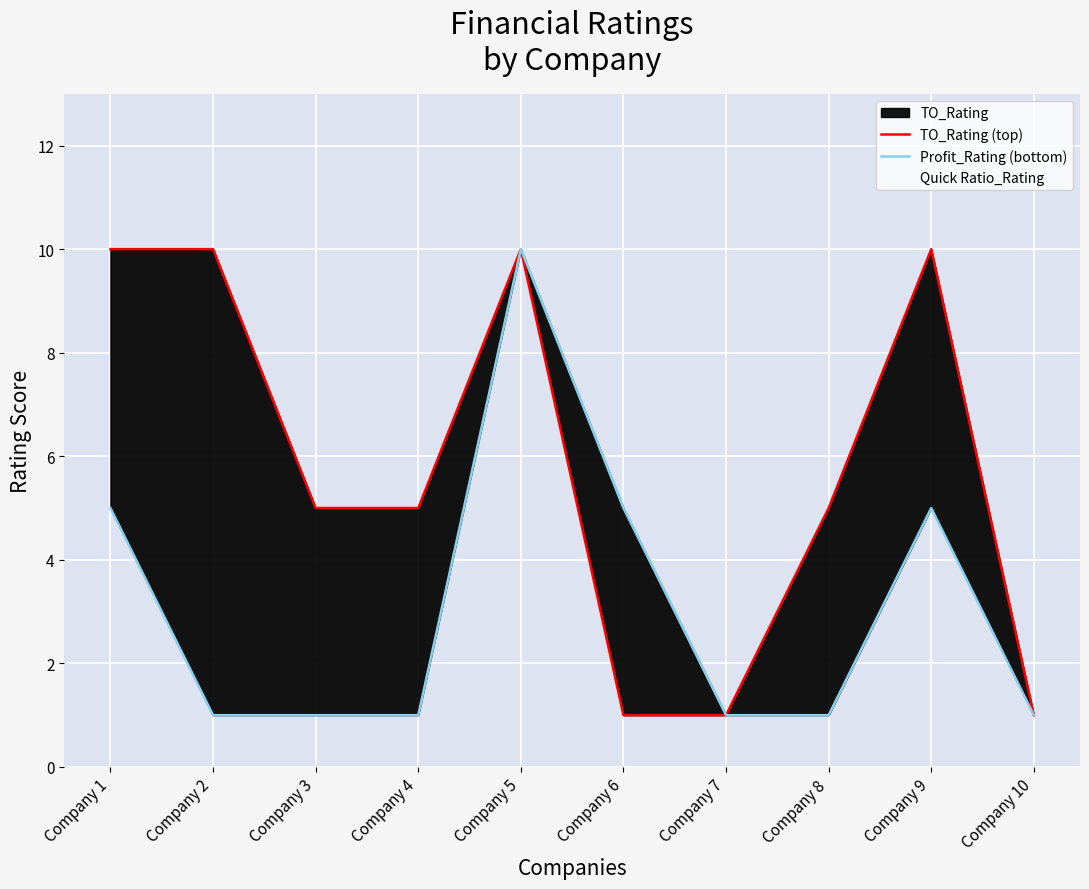

Read the Profit_Rating (bottom) value at Company 1.

5